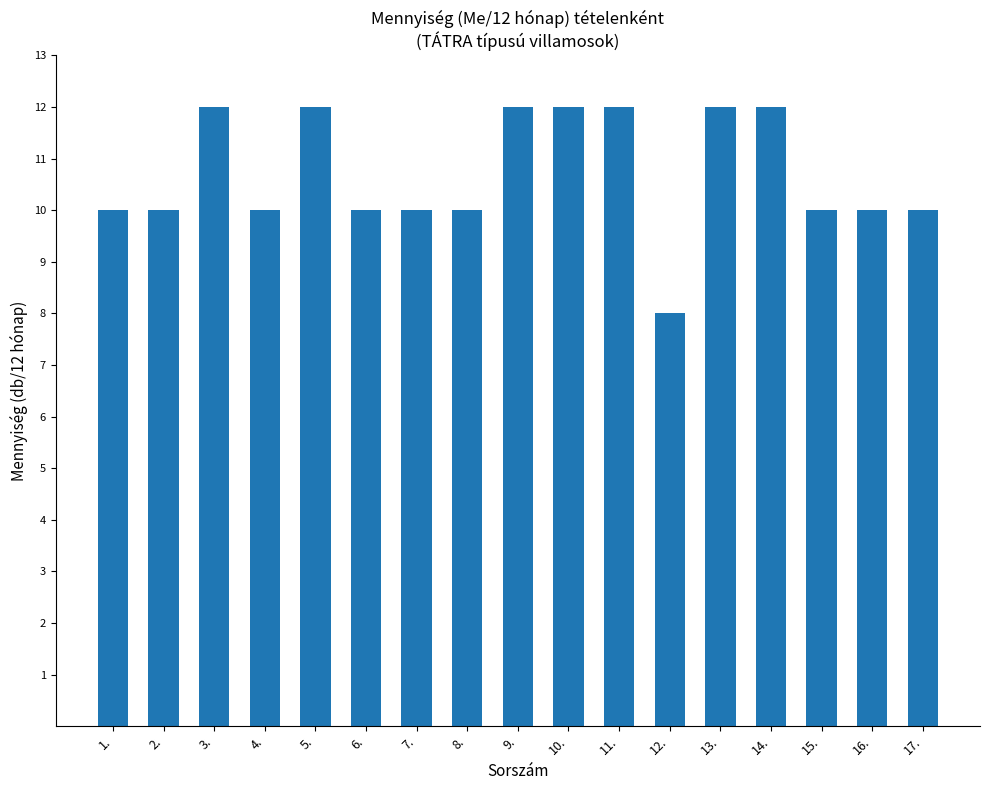

Reading right to left, what are all the values shown in this chart?

10	10	10	12	12	8	12	12	12	10	10	10	12	10	12	10	10